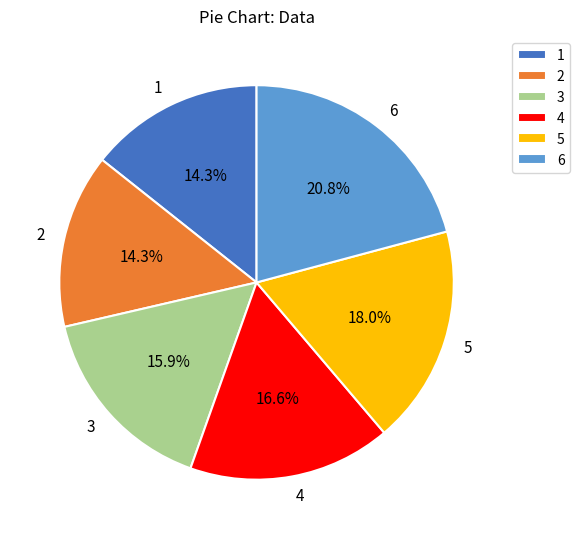

What percentage is the 5 slice, to the nearest percent?

18%